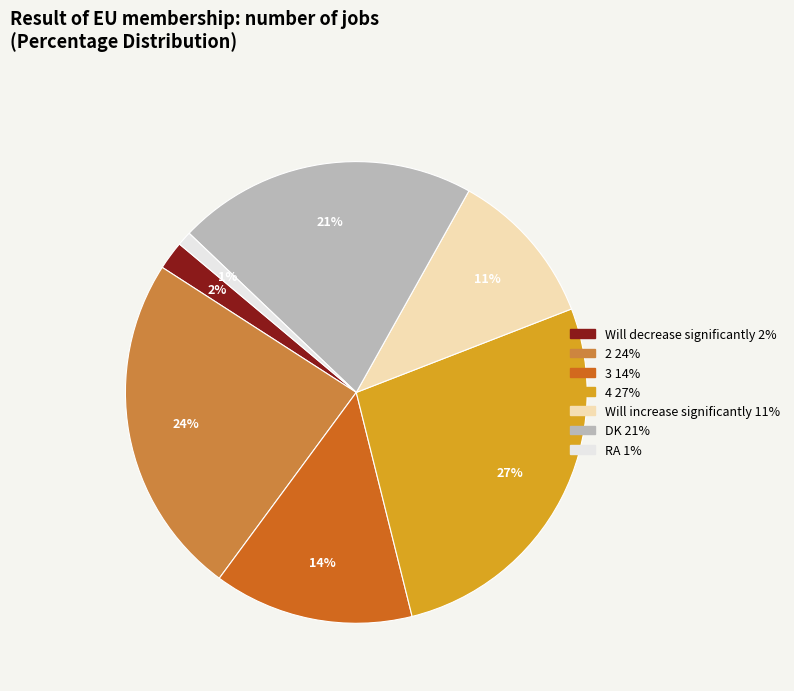

Between 3 and Will increase significantly, which is larger?

3